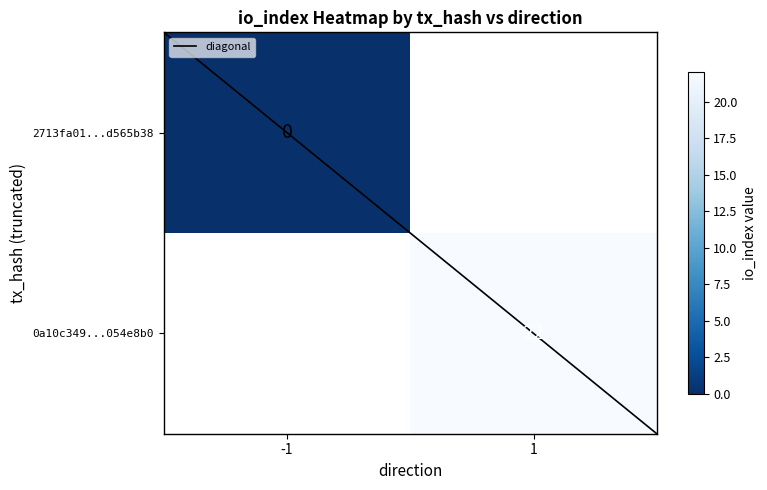

At how many categories does at least one series exceed 13?

1